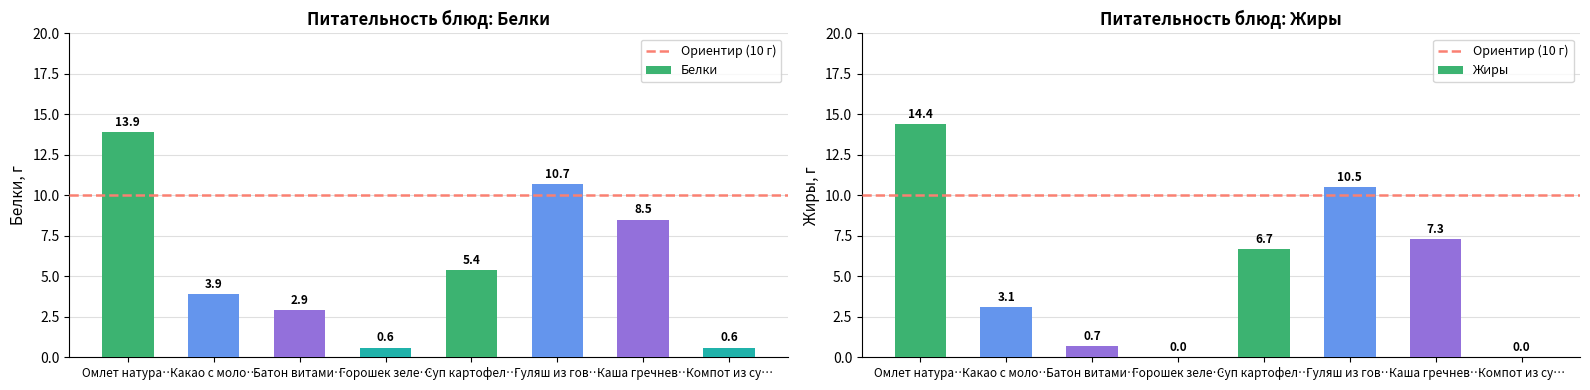

What is the minimum value for Белки?

0.6